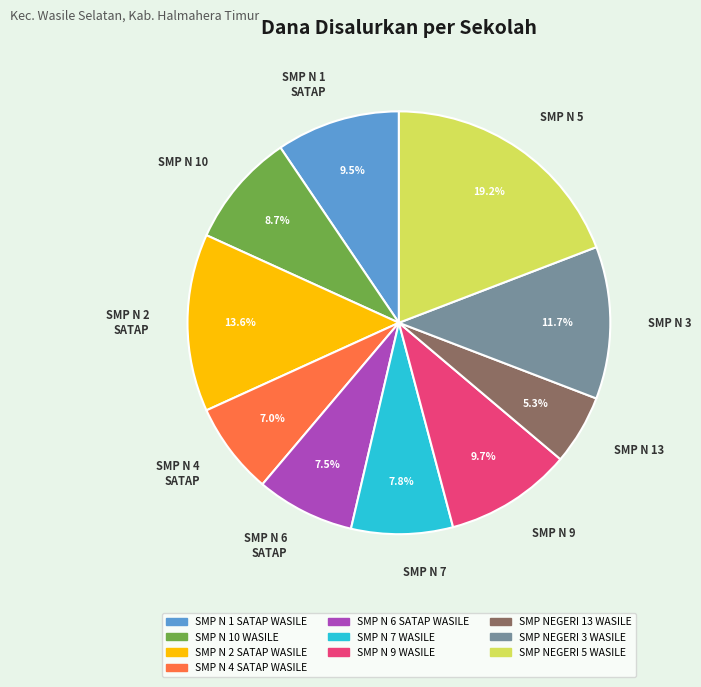

How much of the chart is everything except SMP N 10?

91.3%